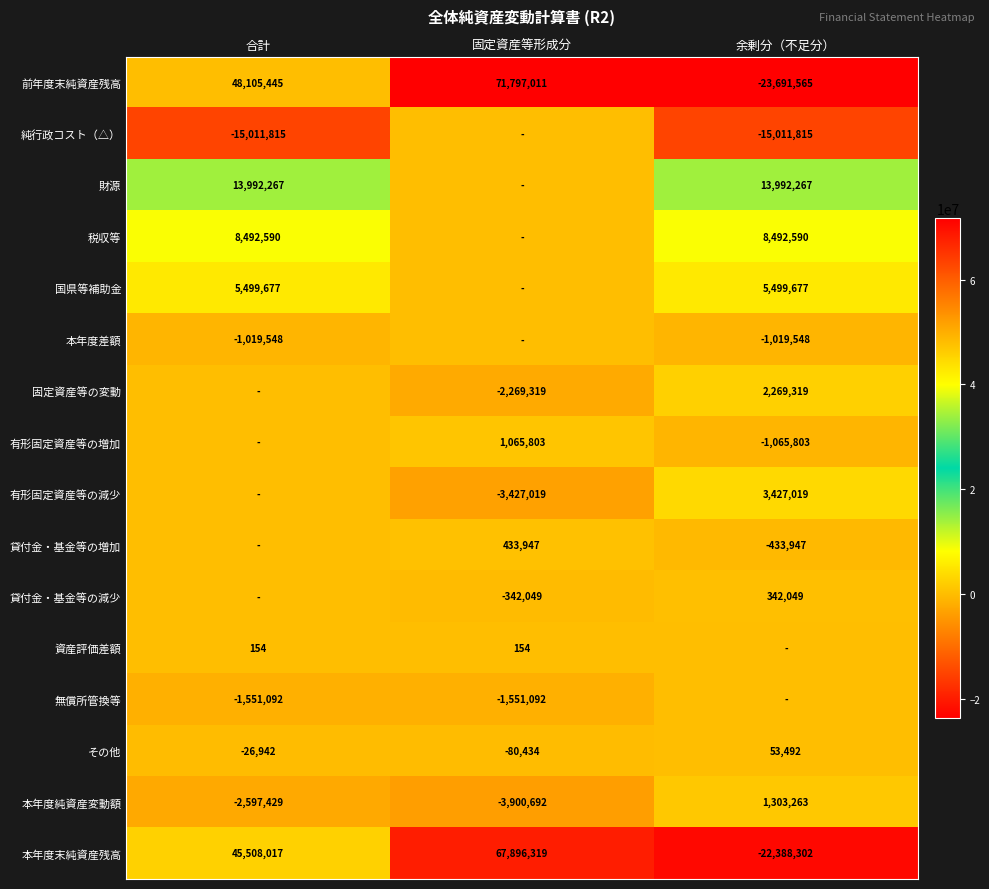

What is the total value across all series at 固定資産等形成分?

129622629